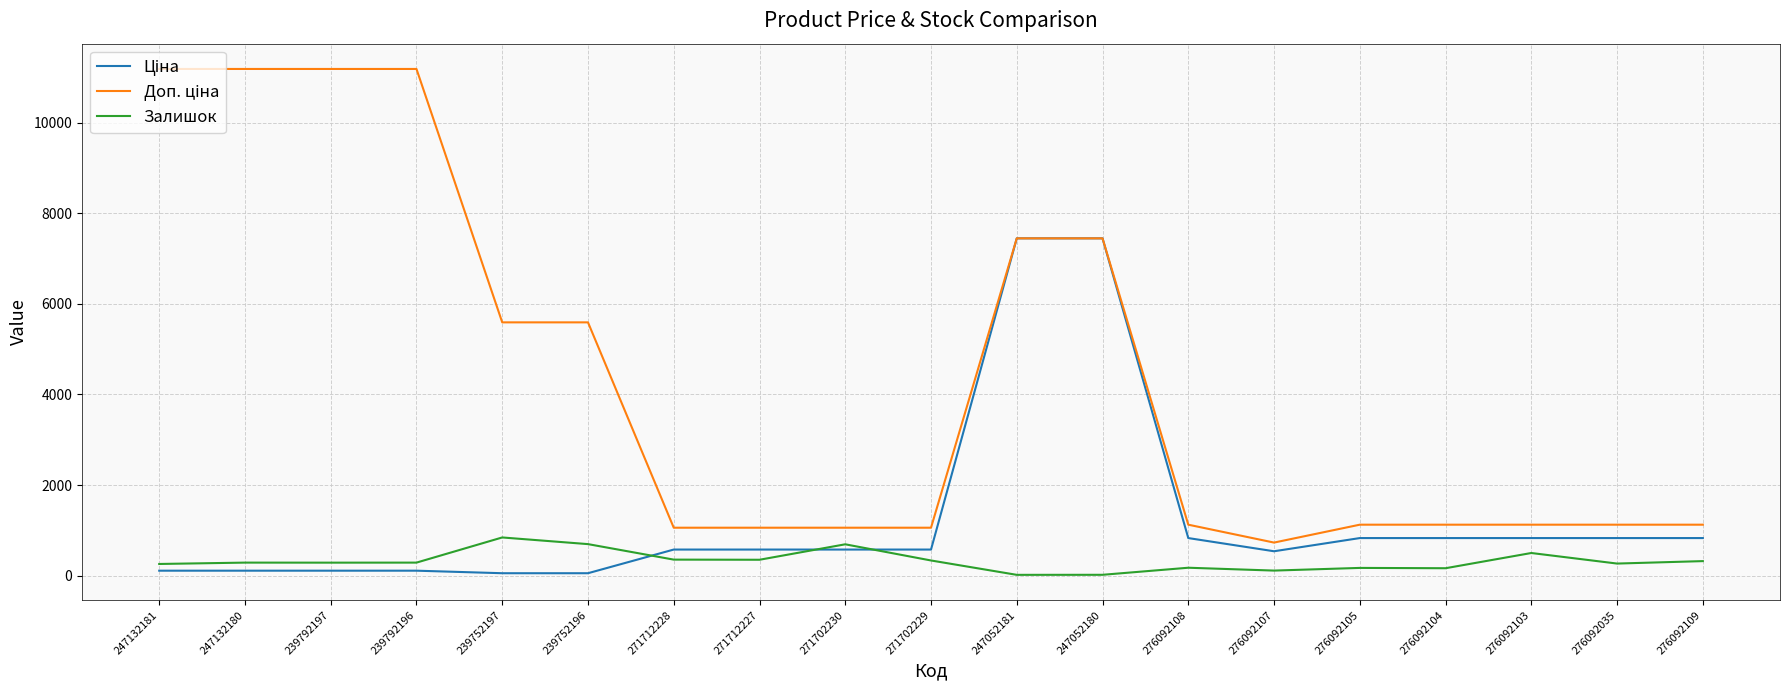

Read the Залишок value at 276092109.

323.0